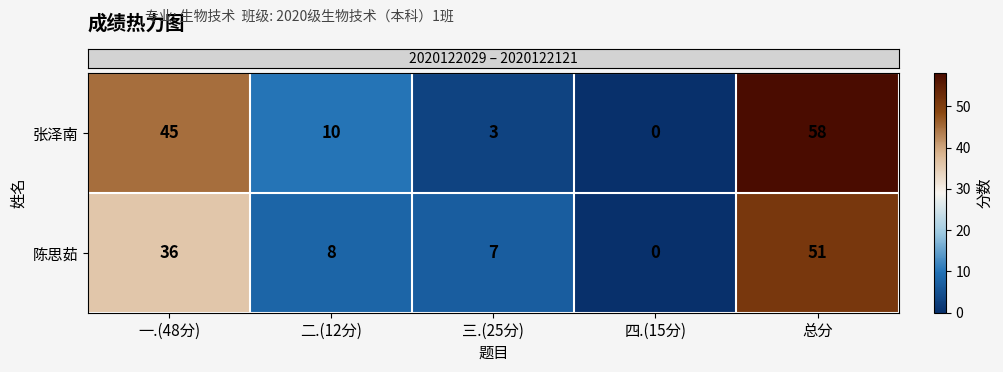

What is the maximum value for 张泽南?

58